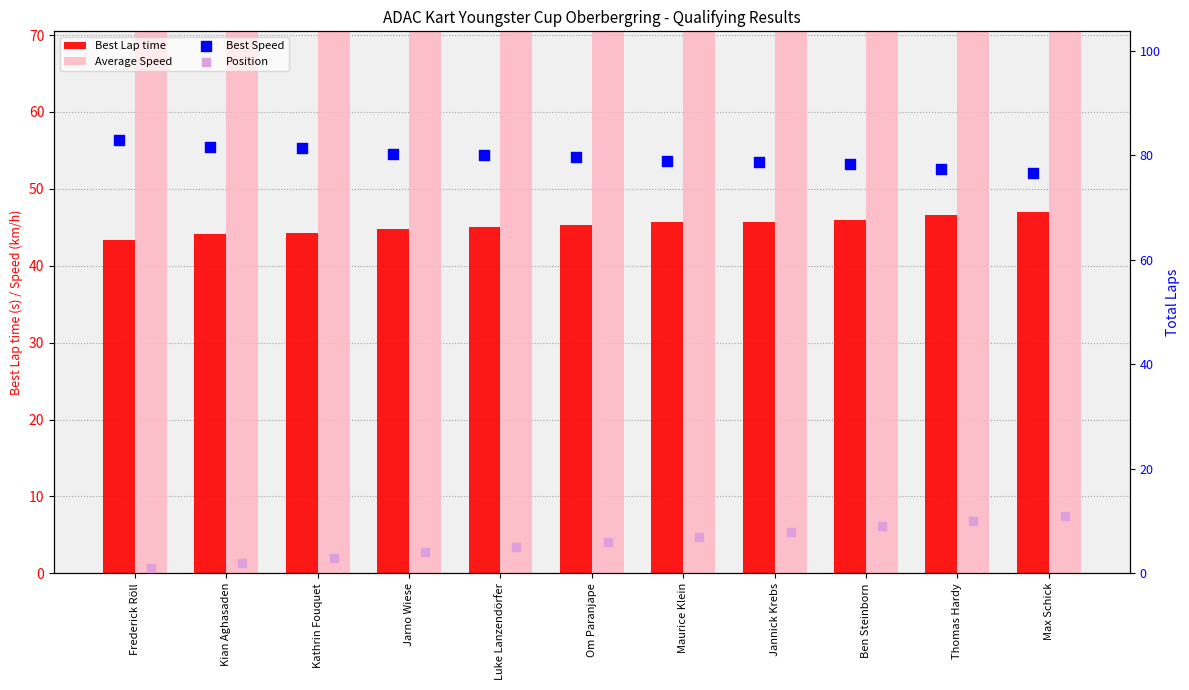

What is the total value across all series at Ben Steinborn?

206.7